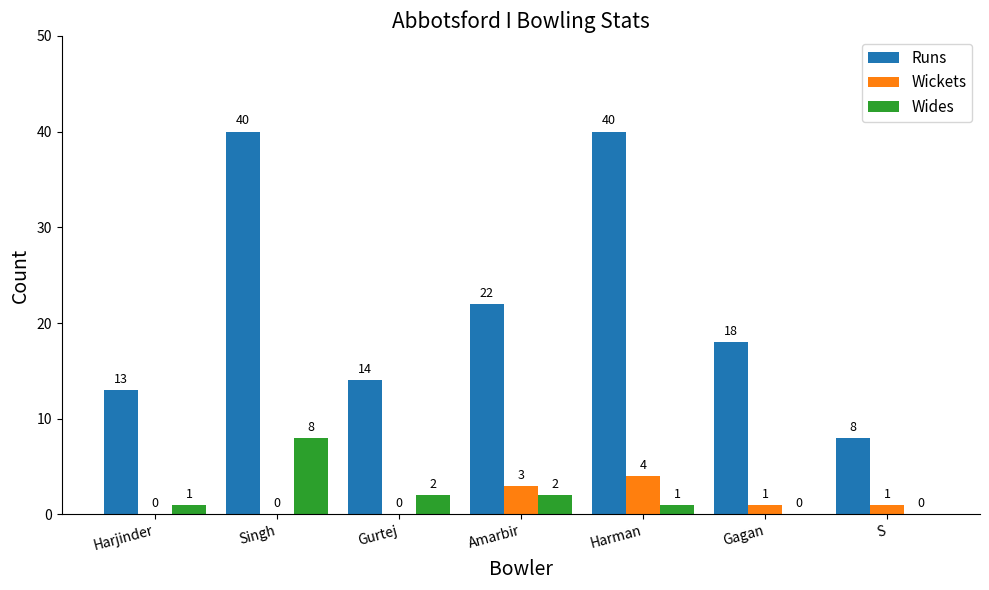

Reading left to right, extract all data points from this chart.

Runs: 13	40	14	22	40	18	8
Wickets: 0	0	0	3	4	1	1
Wides: 1	8	2	2	1	0	0